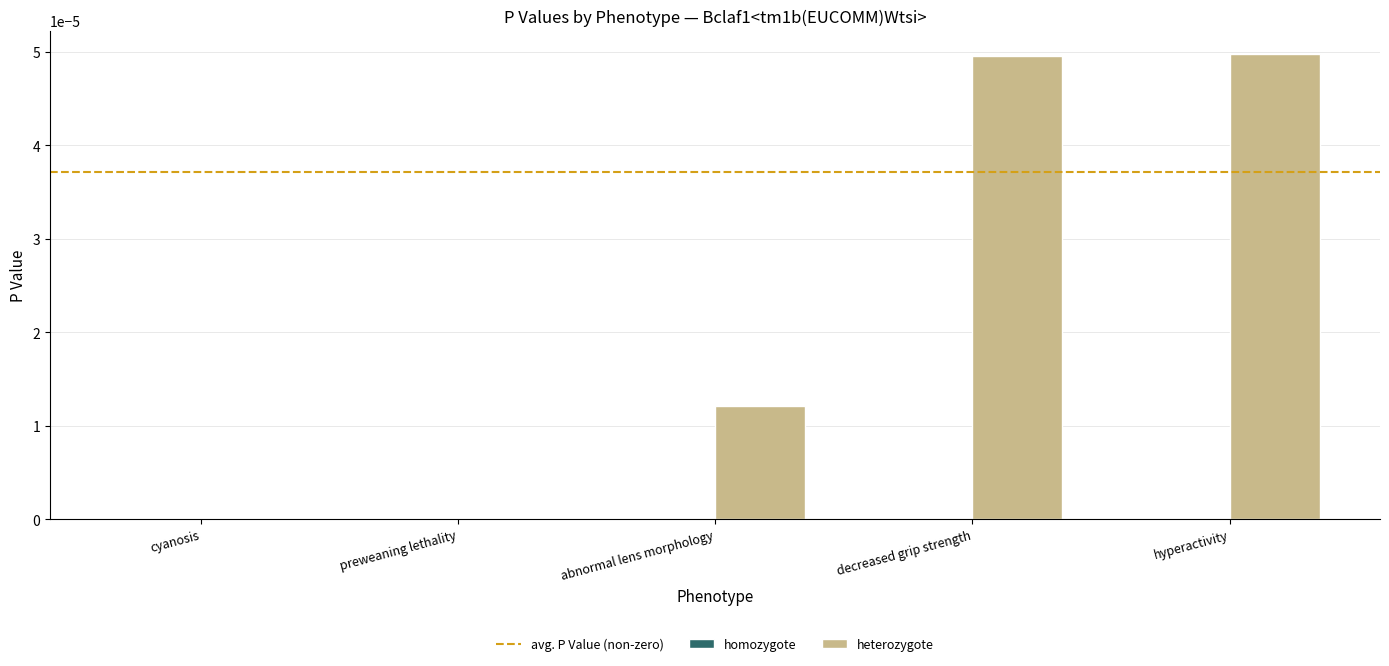

Which has a higher value, abnormal lens morphology or hyperactivity?

hyperactivity